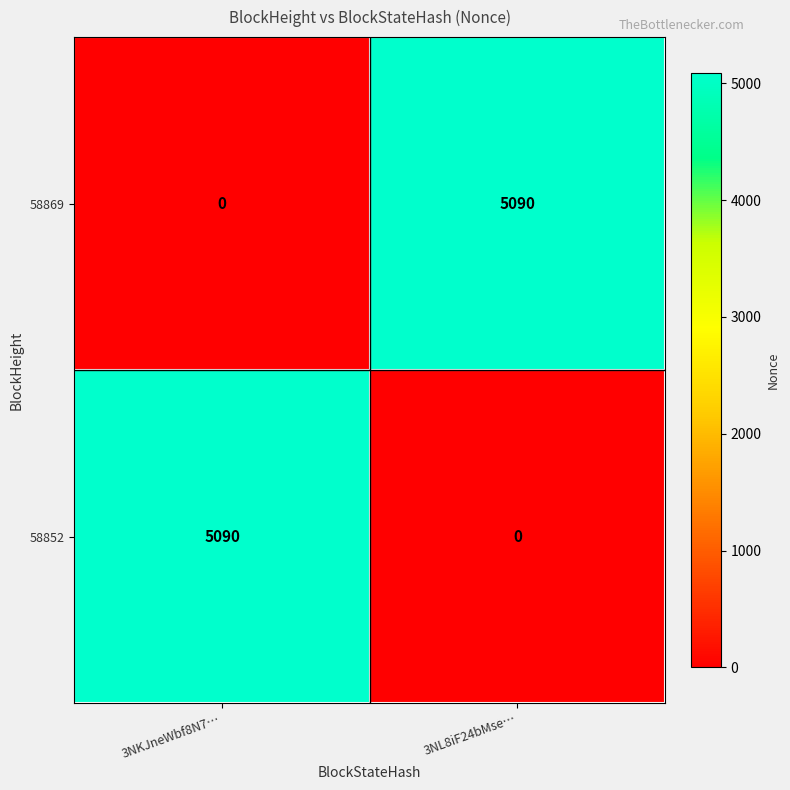

Reading right to left, extract all data points from this chart.

58869: 3NL8iF24bMse…=5090	3NKJneWbf8N7…=0
58852: 3NL8iF24bMse…=0	3NKJneWbf8N7…=5090